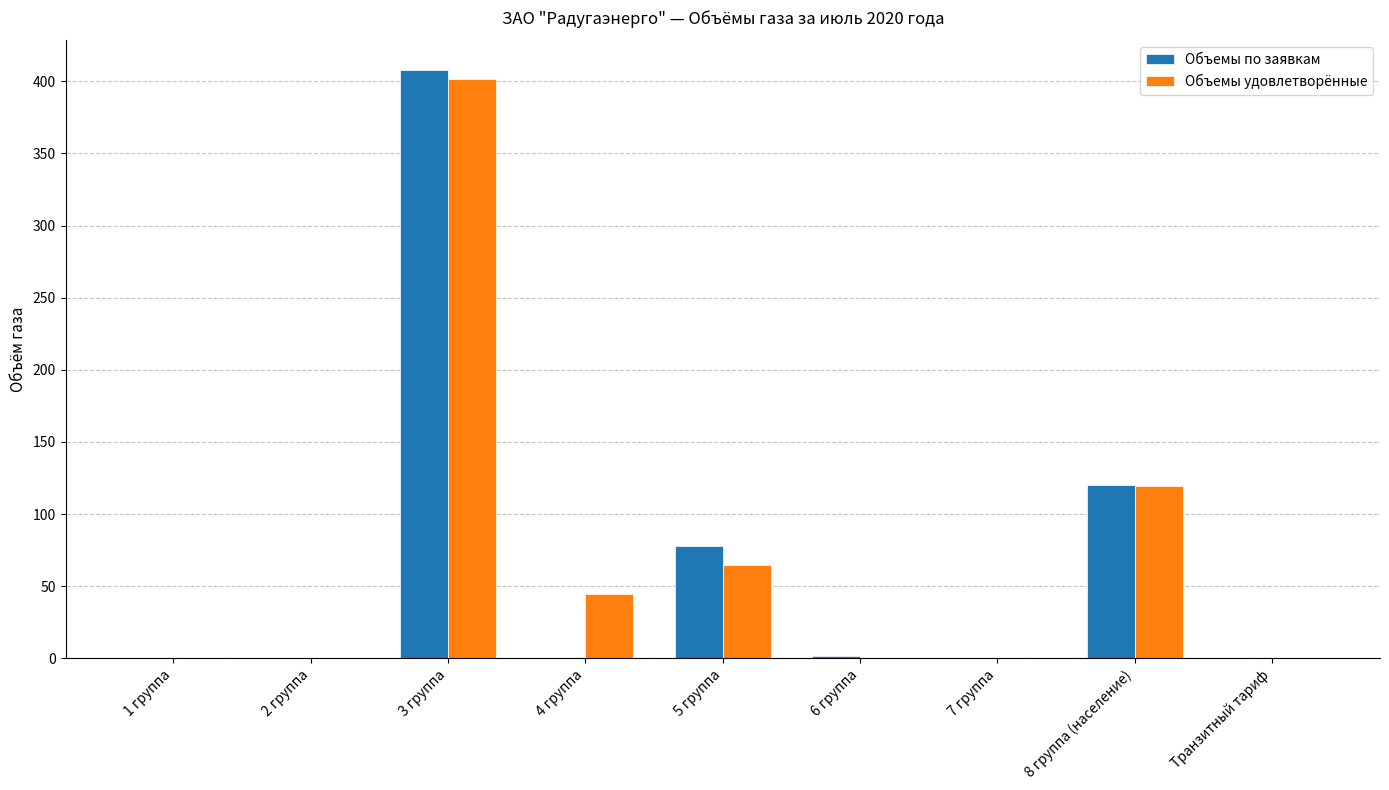

What is the total value across all series at 4 группа?

45.0